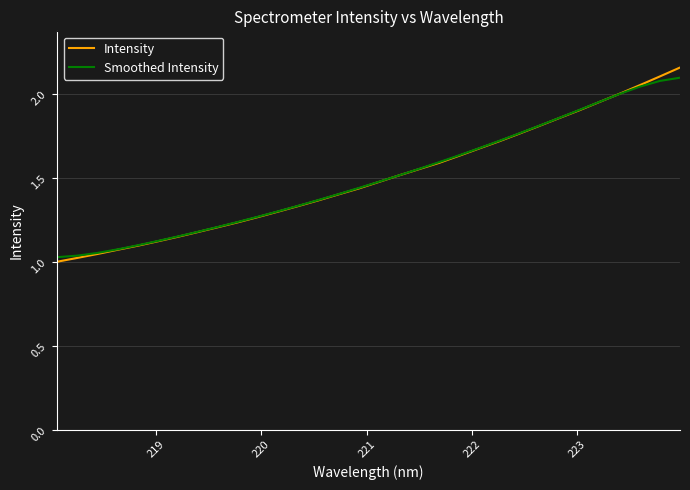

Which series ends up on top after the final intersection of Intensity and Smoothed Intensity?

Intensity